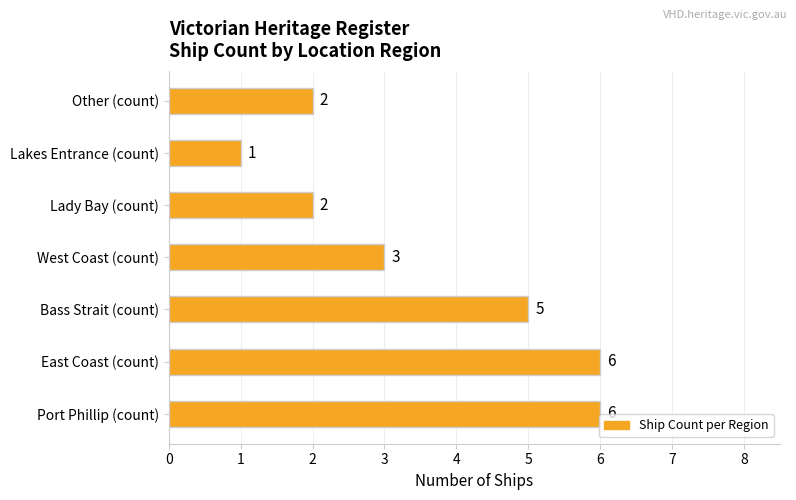

Where is the data nearest to the value 3?

West Coast (count)